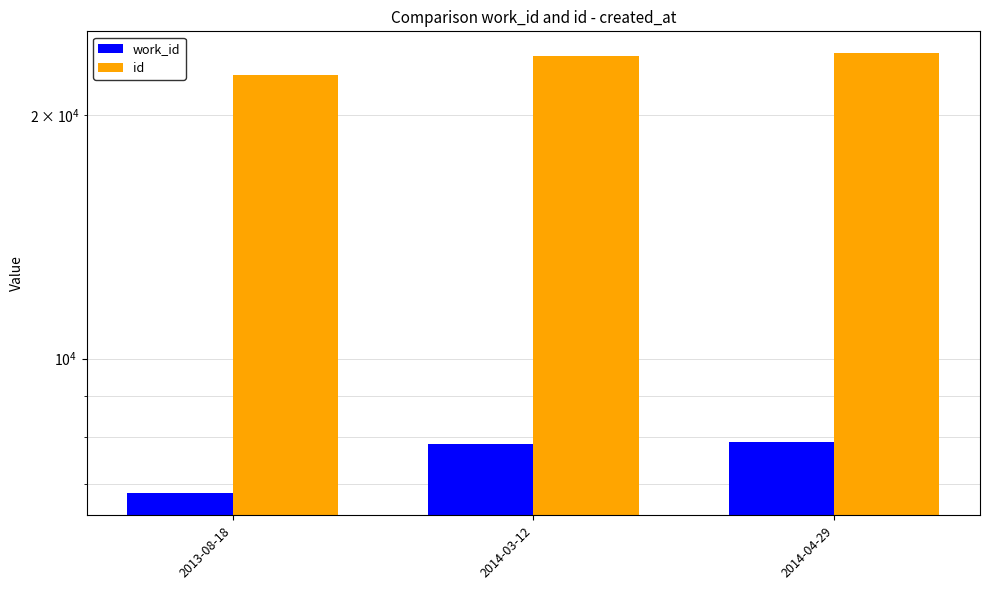

Which series has the largest total across all categories?

id